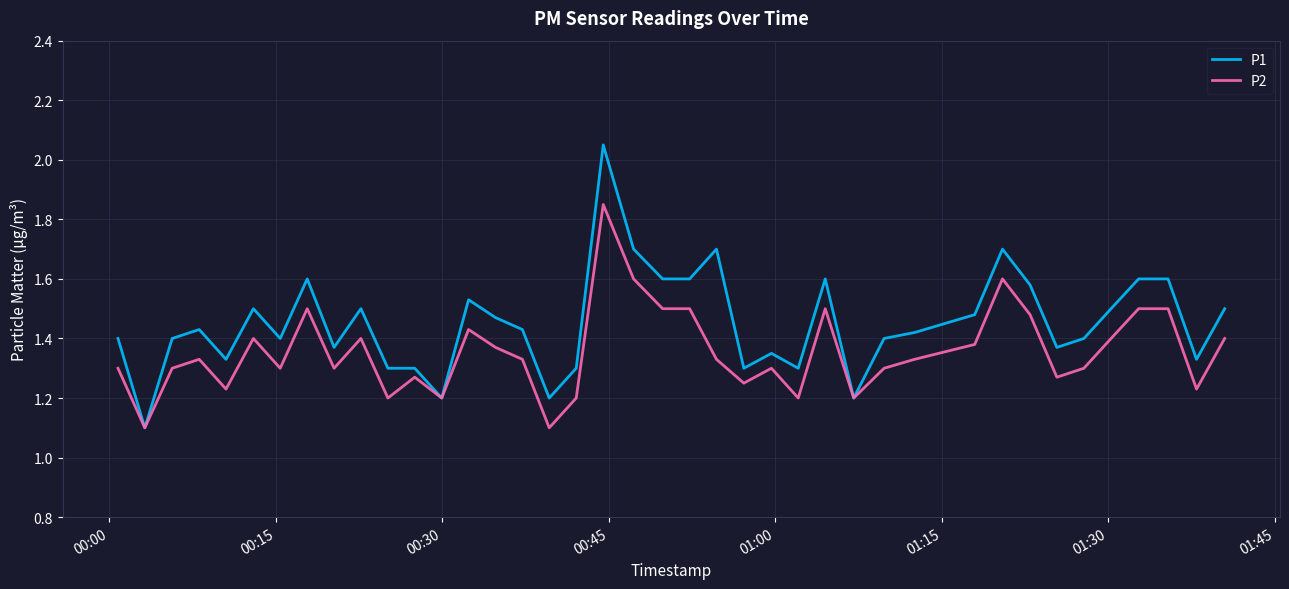

What is the lowest value of the P2 series?

1.1